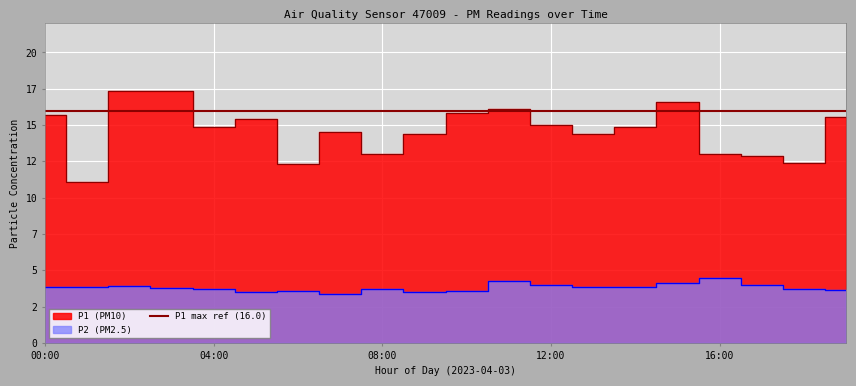

How many data points does each series have?

20